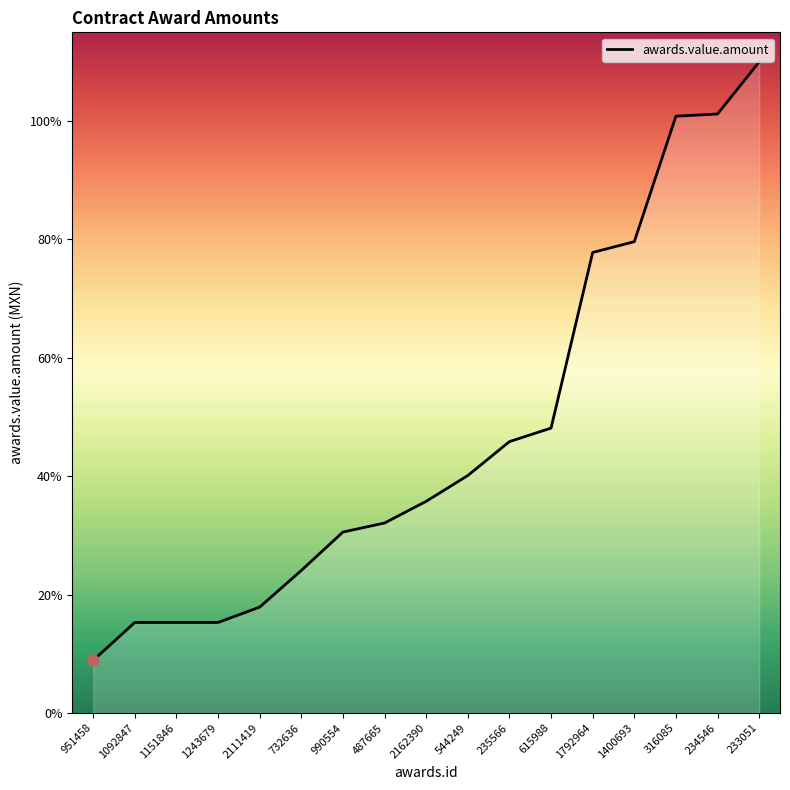

What is the change in value from 2111419 to 544249?

+45991.4